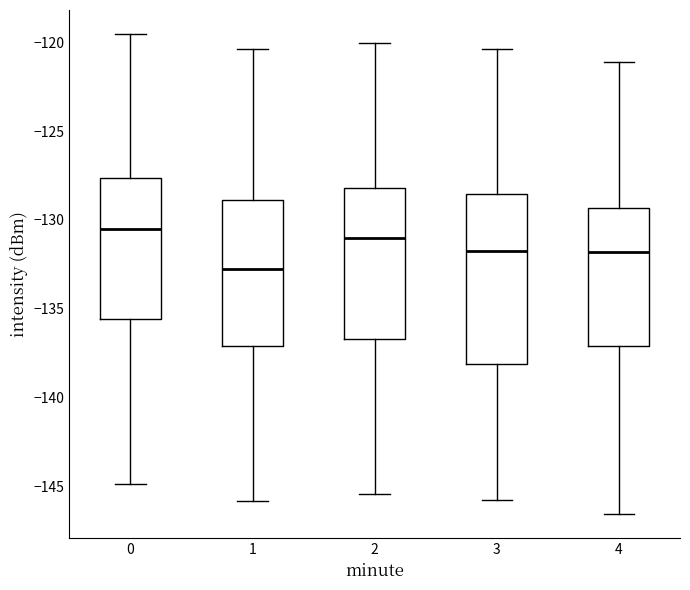

Comparing the boxes themselves (not the whiskers), which one is the tallest?

3